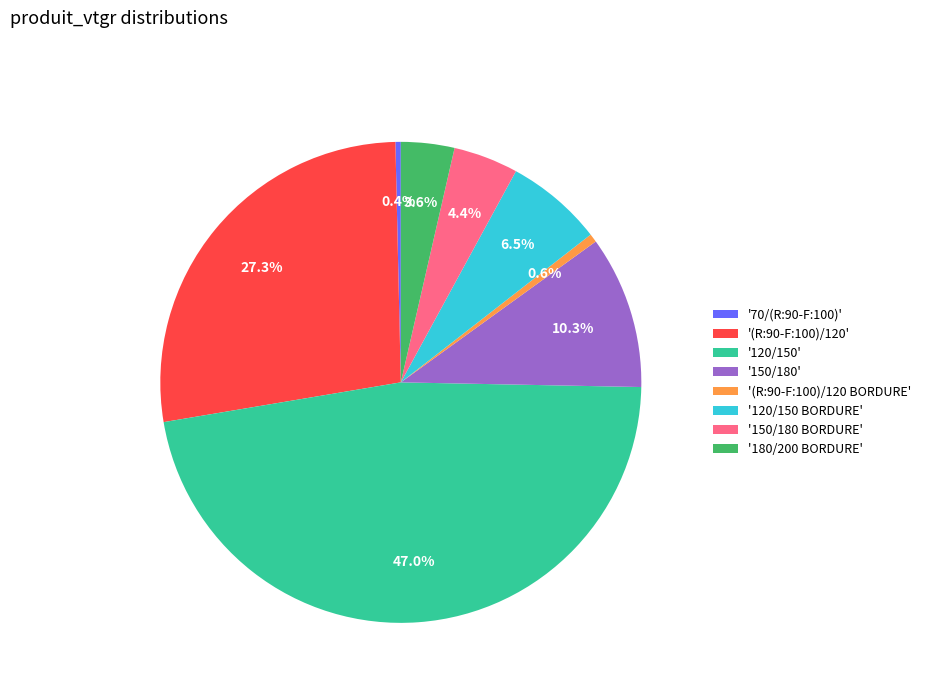

What percentage is NOT represented by '120/150'?

53.0%